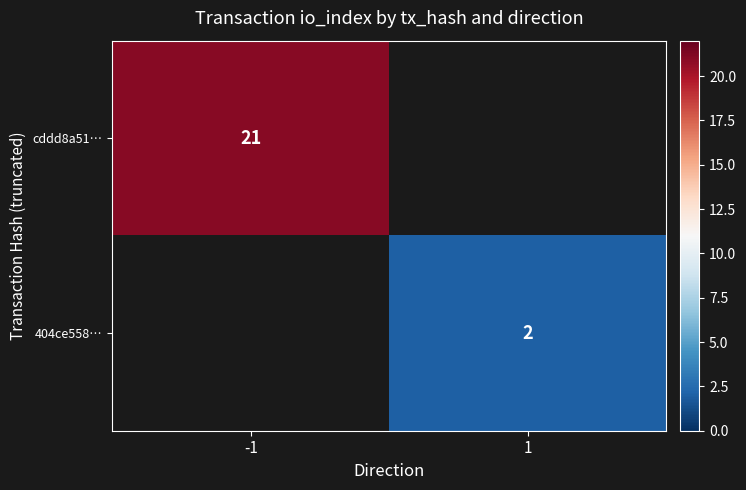

Is the value of 404ce558… at 1 greater than the value of cddd8a51… at -1?

No